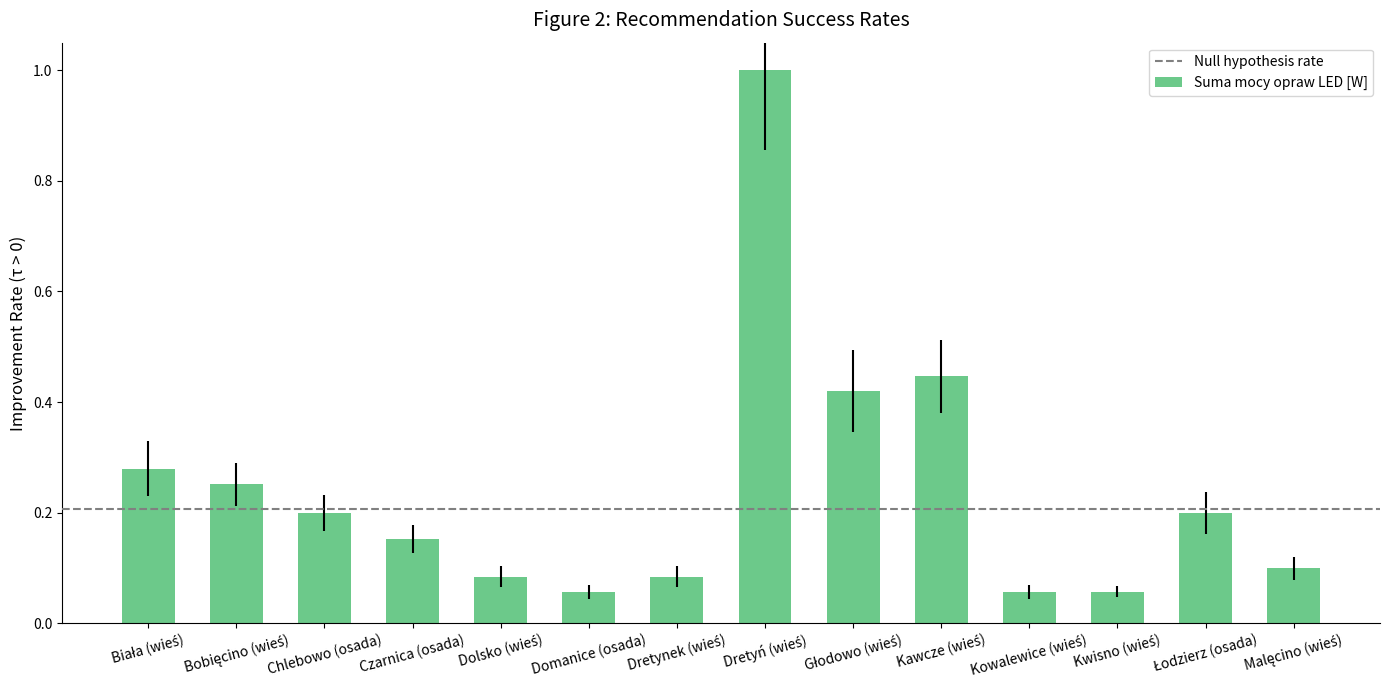

How many bars are there in total?

14